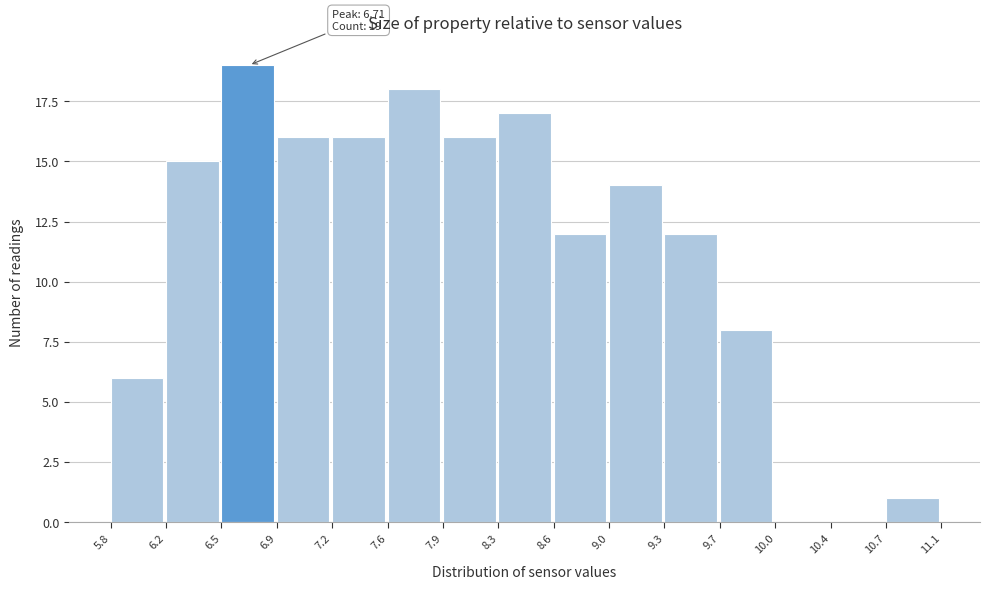

Which range on the x-axis has the tallest bar?

6.5 to 6.9